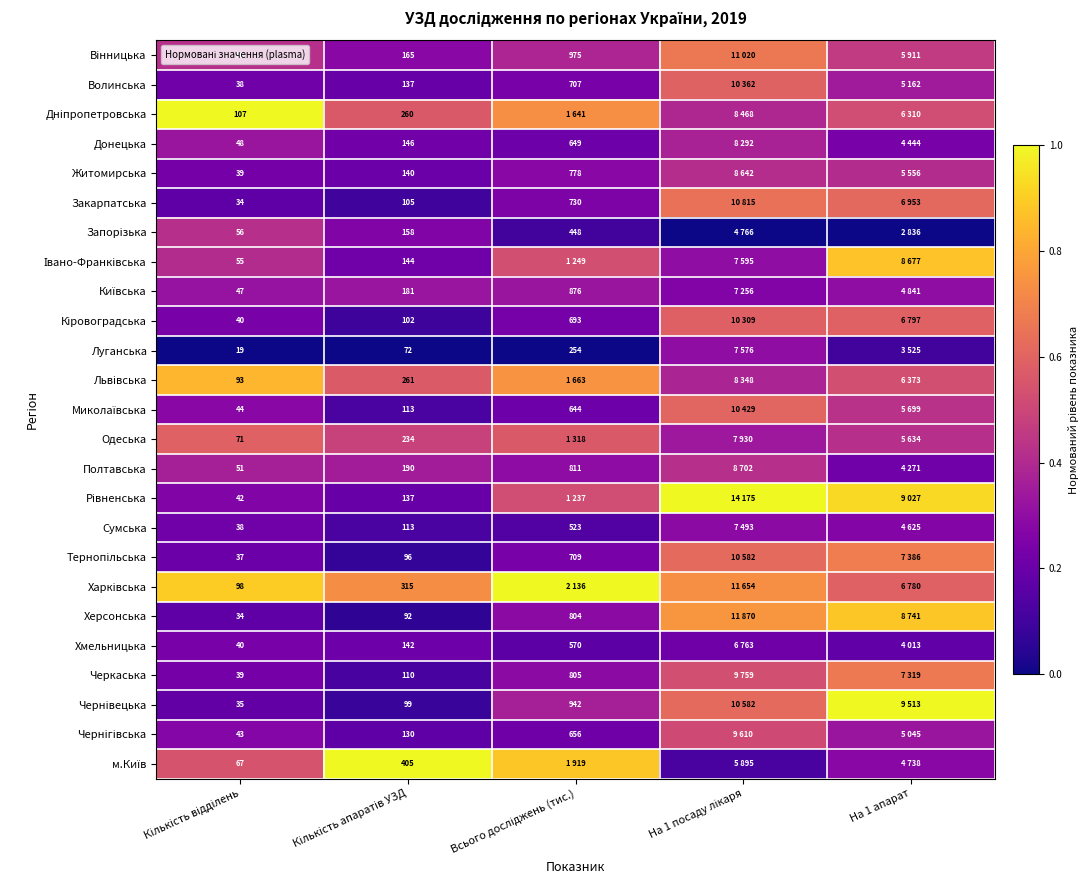

Is it true that Львівська equals 0.3 at Кількість апаратів УЗД?

False